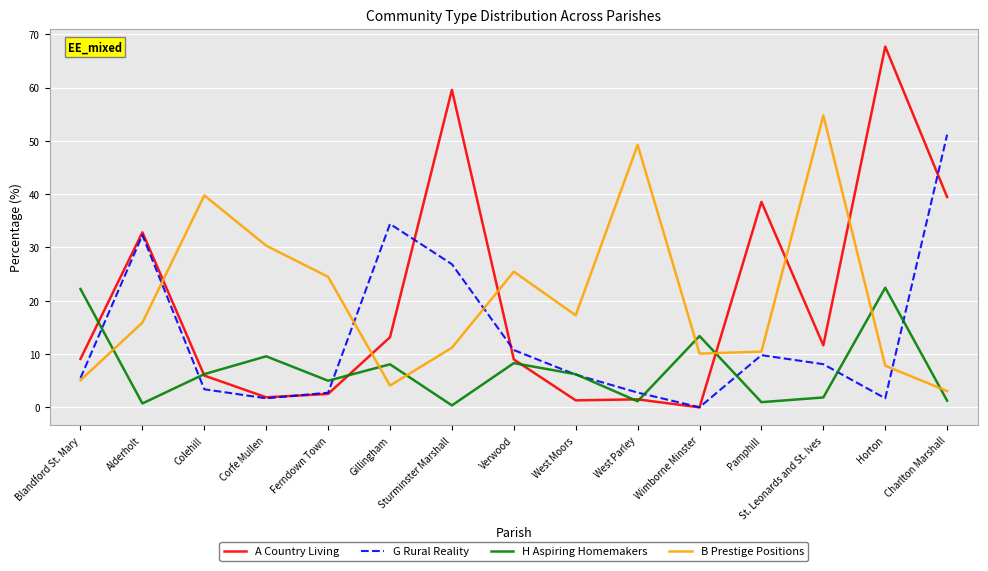

What is the approximate value of A Country Living at Colehill?

6.0